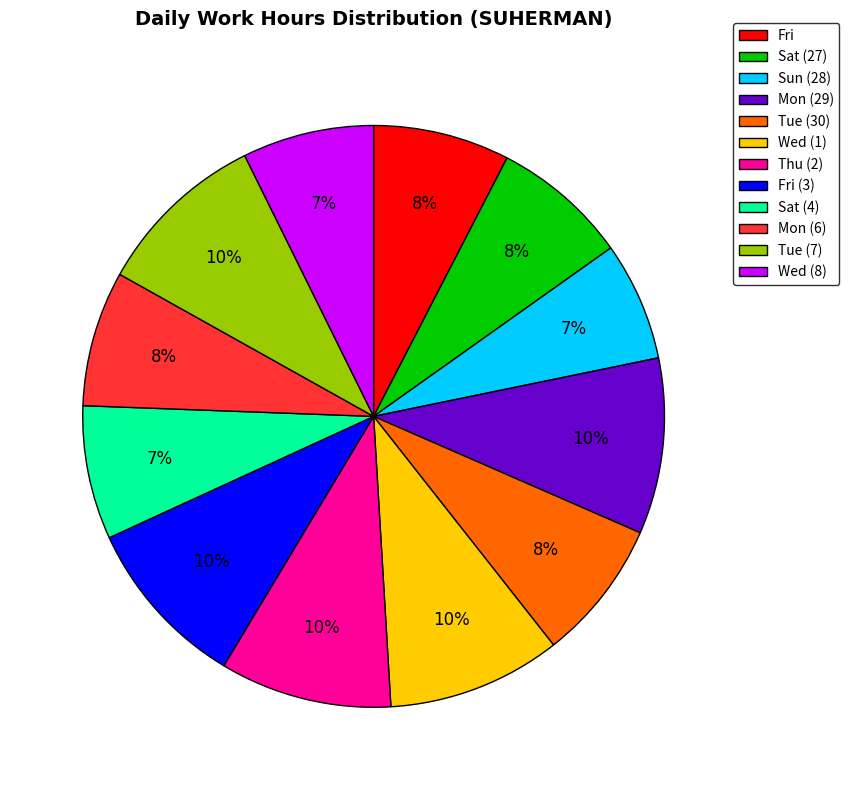

True or false: Sun (28) accounts for 1% of the total.

False